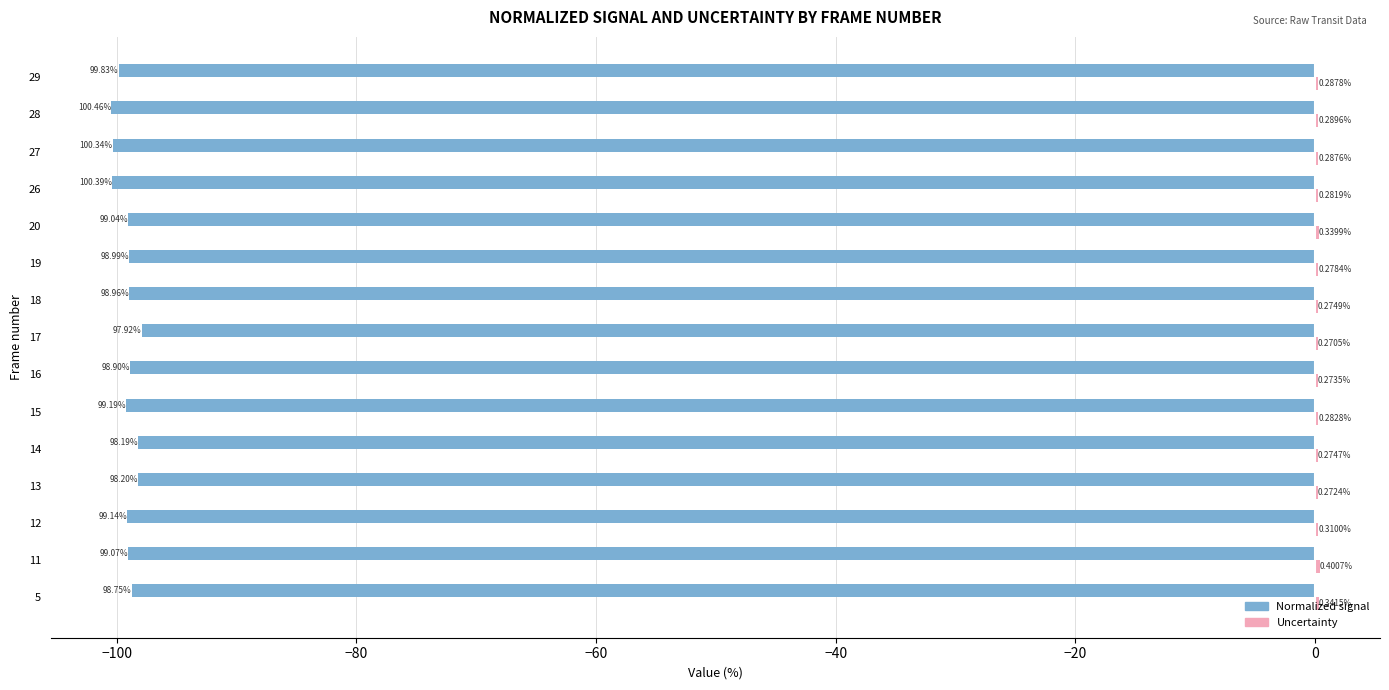

At which label does Normalized signal reach its peak?

17